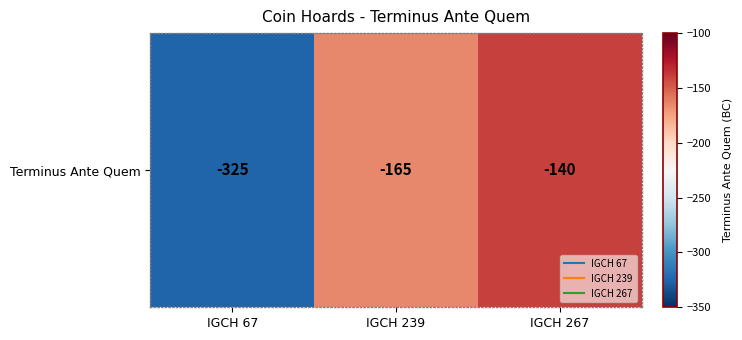

Reading left to right, transcribe all the data shown in this chart.

-325	-165	-140